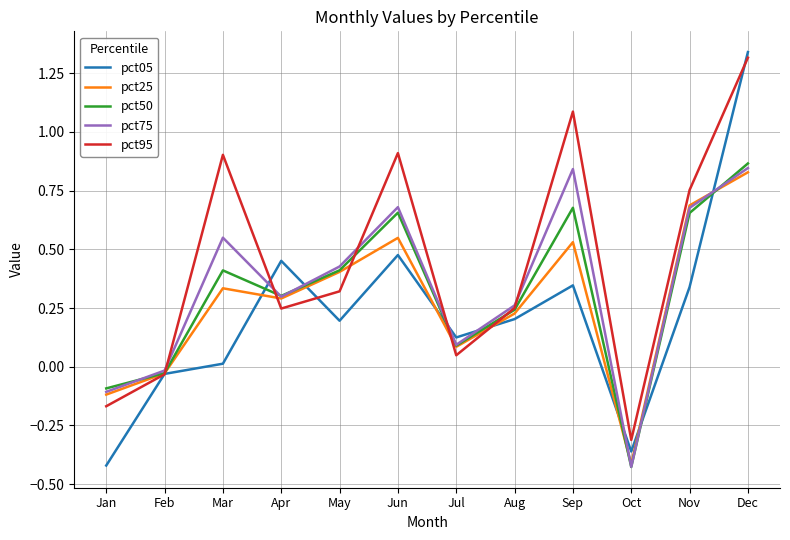

At how many categories does at least one series exceed 1?

2